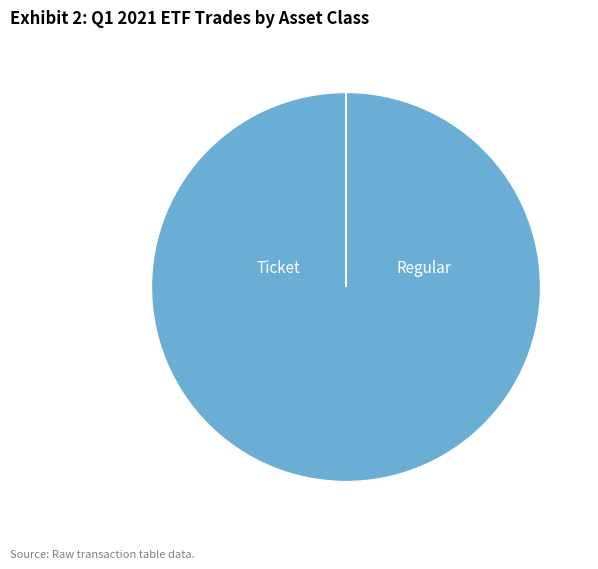

To the nearest percent, what portion does Regular represent?

100%